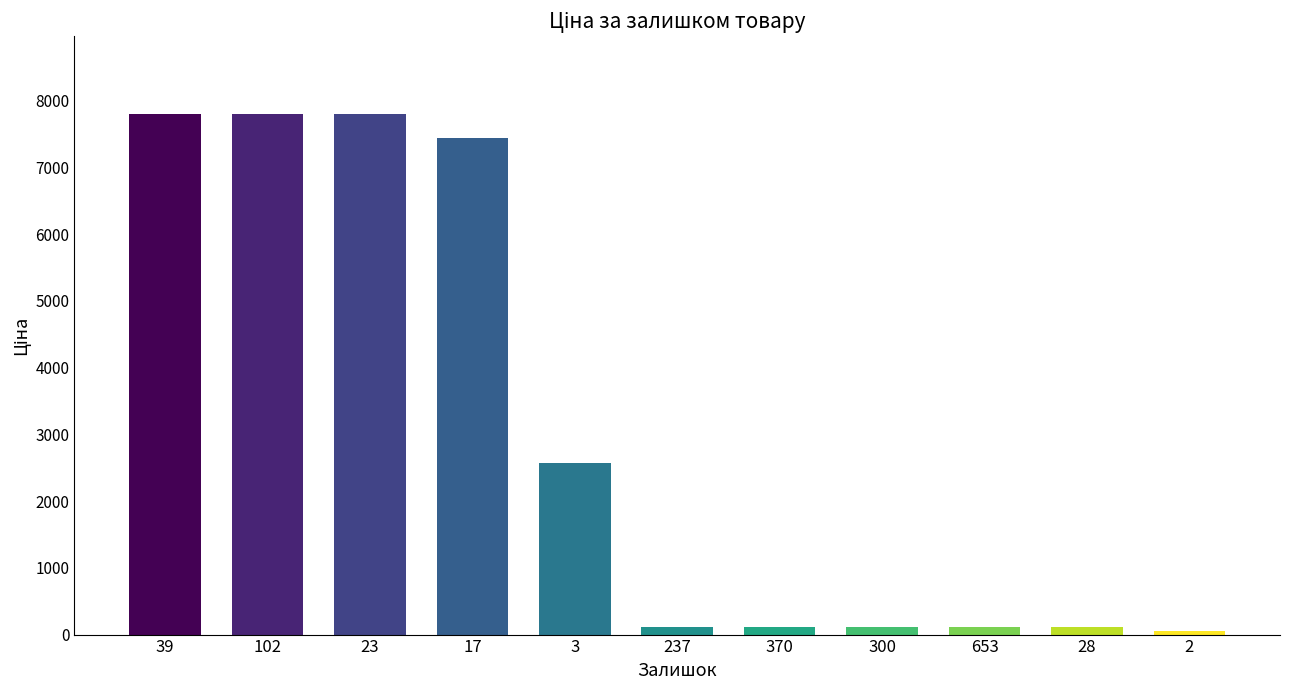

What is the difference between the second highest and minimum values?

7737.1